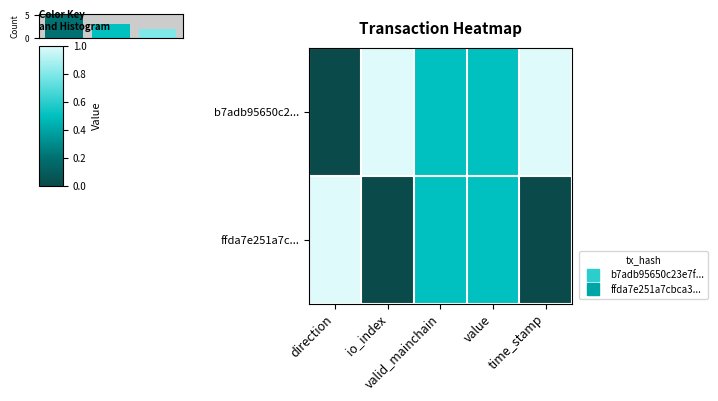

How many positive values does the ffda7e251a7c... series have?

3